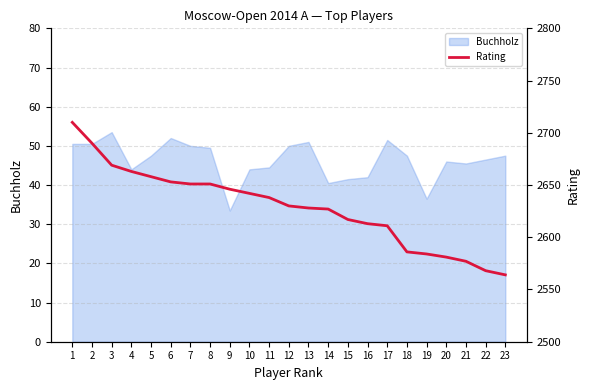

How many lines are shown in the chart?

1